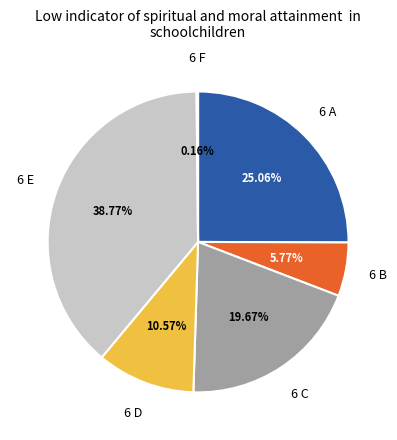

To the nearest percent, what is the difference between the largest and smallest slice percentages?

39%